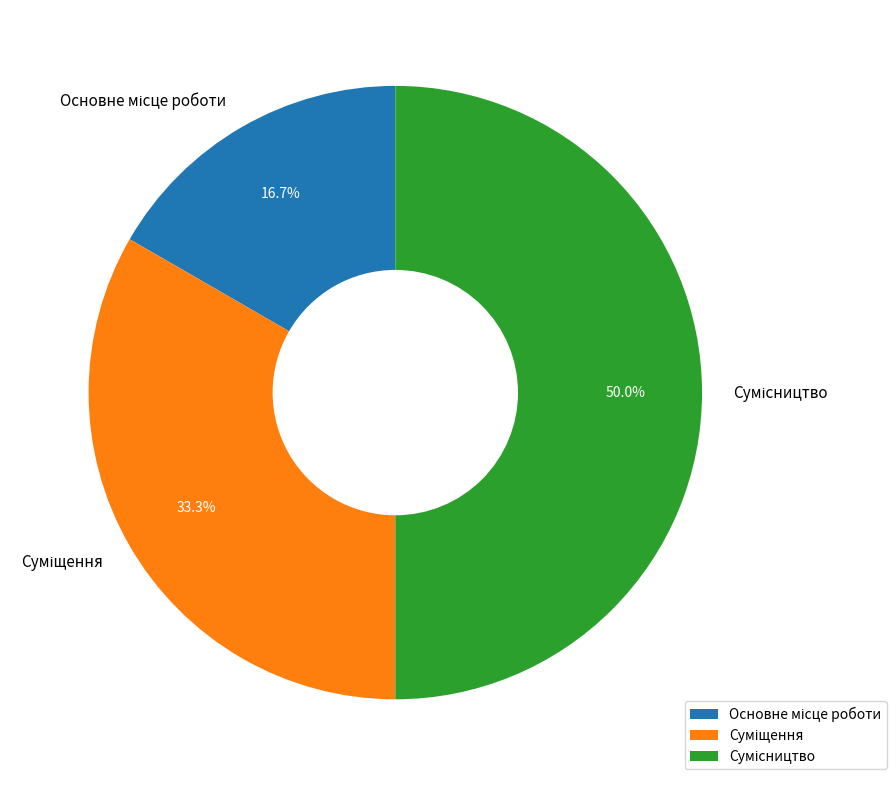

How many segments does this pie chart have?

3